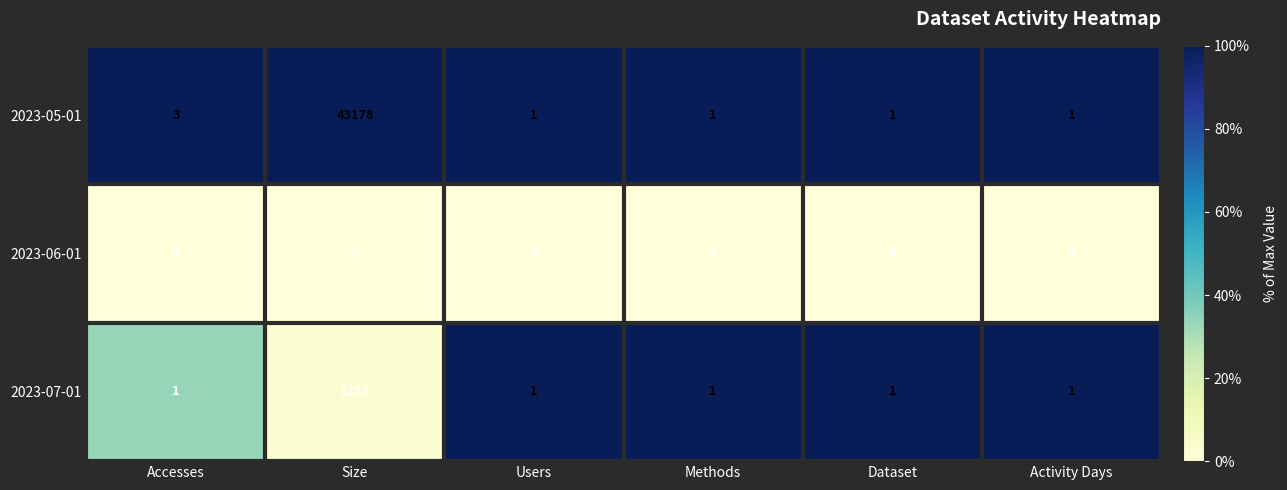

The value of 2023-07-01 at Activity Days is 1. True or false?

True